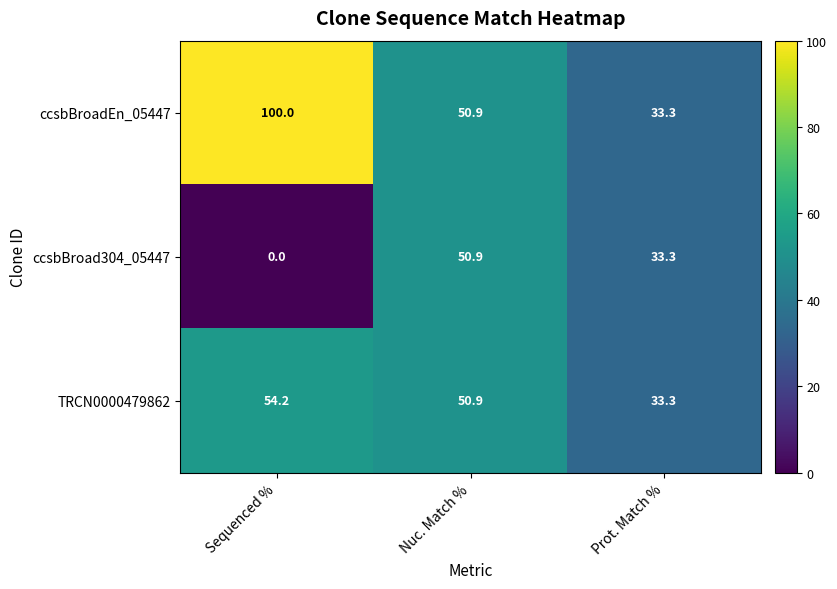

The value of TRCN0000479862 at Sequenced % is 79.7. True or false?

False